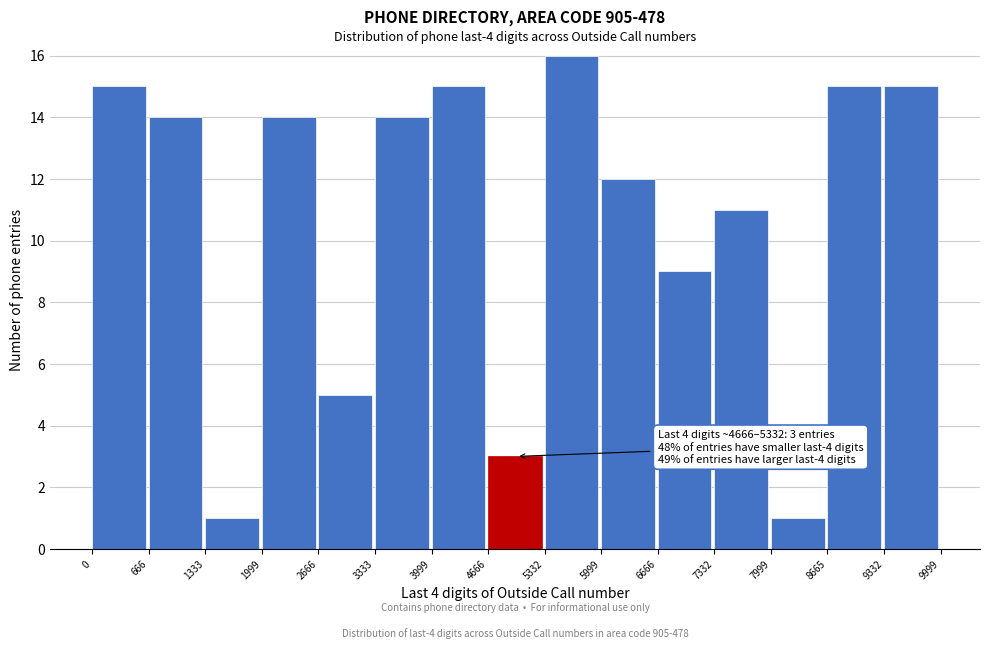

Which range on the x-axis has the tallest bar?

5332 to 5999